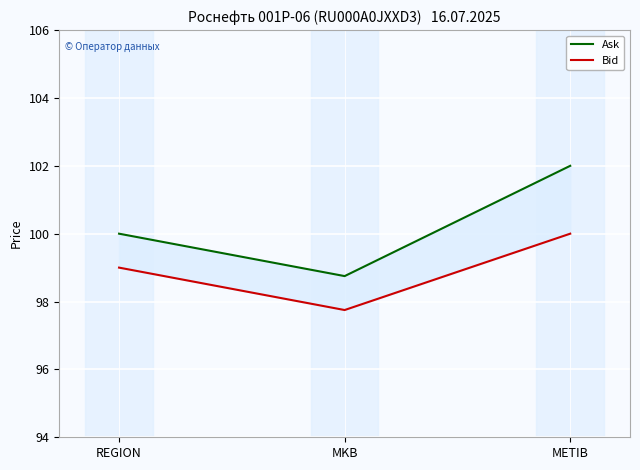

Rank the categories by Bid value from lowest to highest.

MKB, REGION, METIB